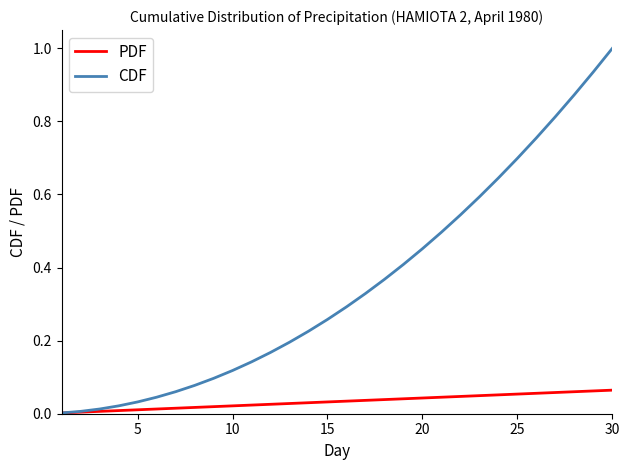

Which series has the widest spread of values?

CDF